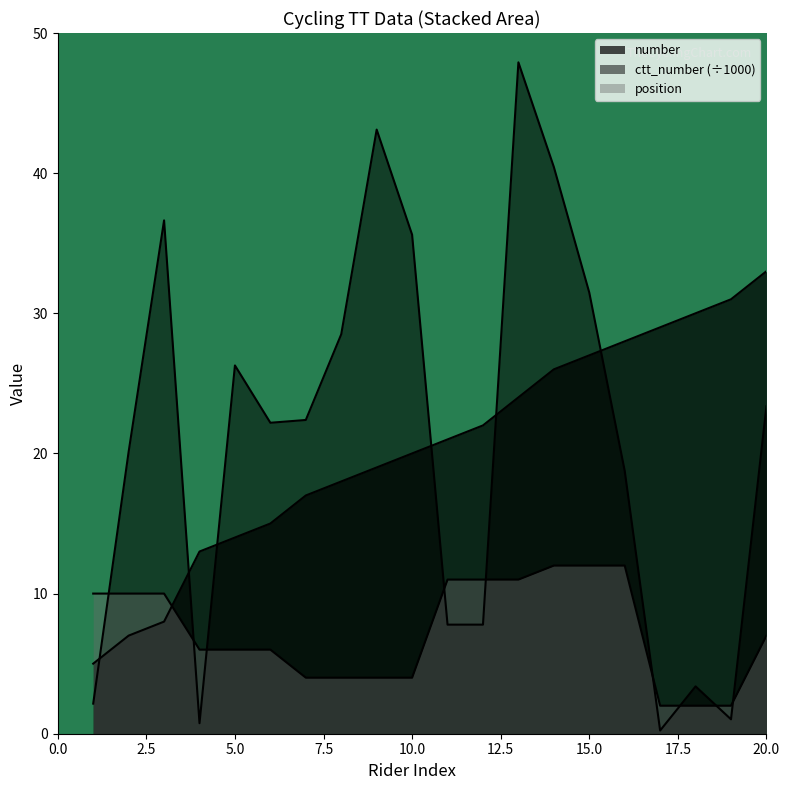

How many interior local valleys does the ctt_number series have?

5